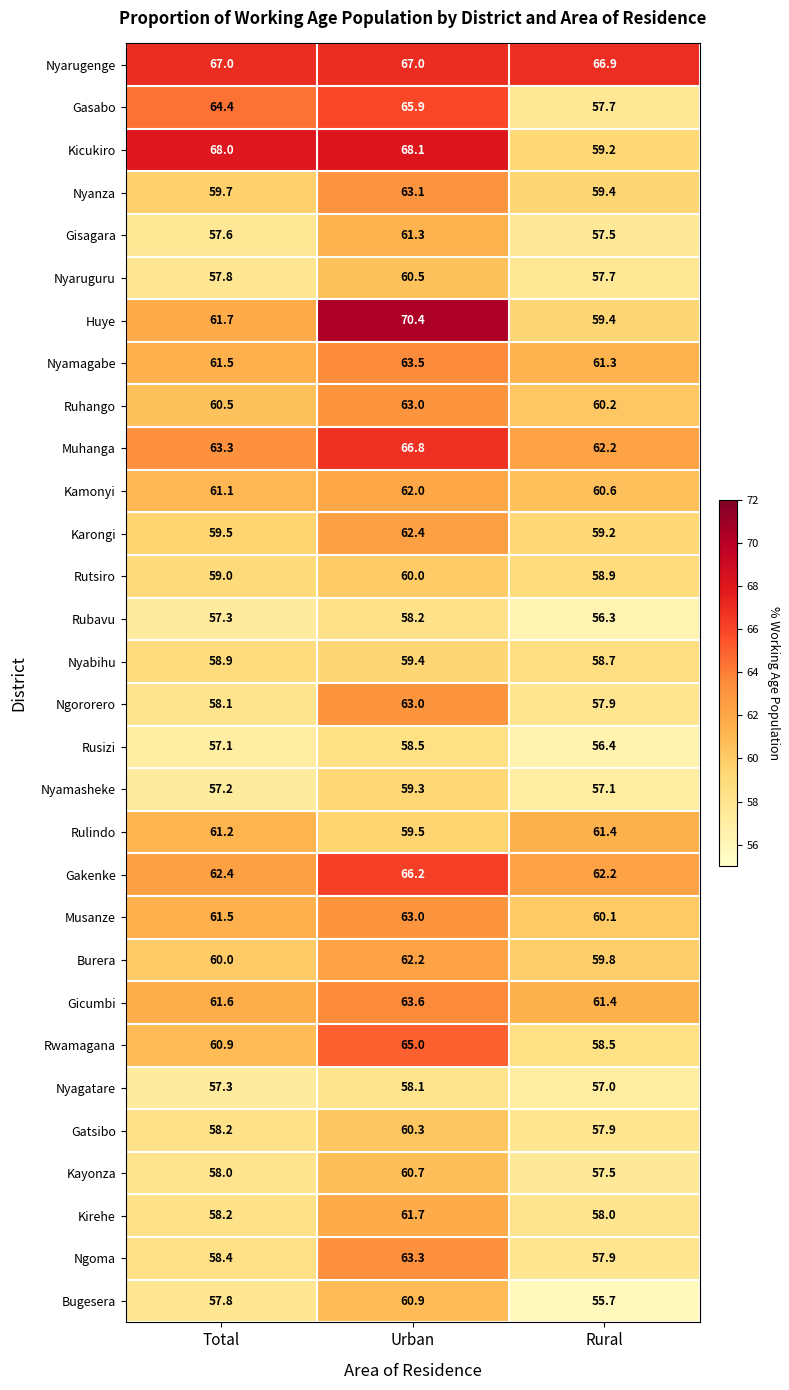

What is the minimum value shown in the chart?

55.7